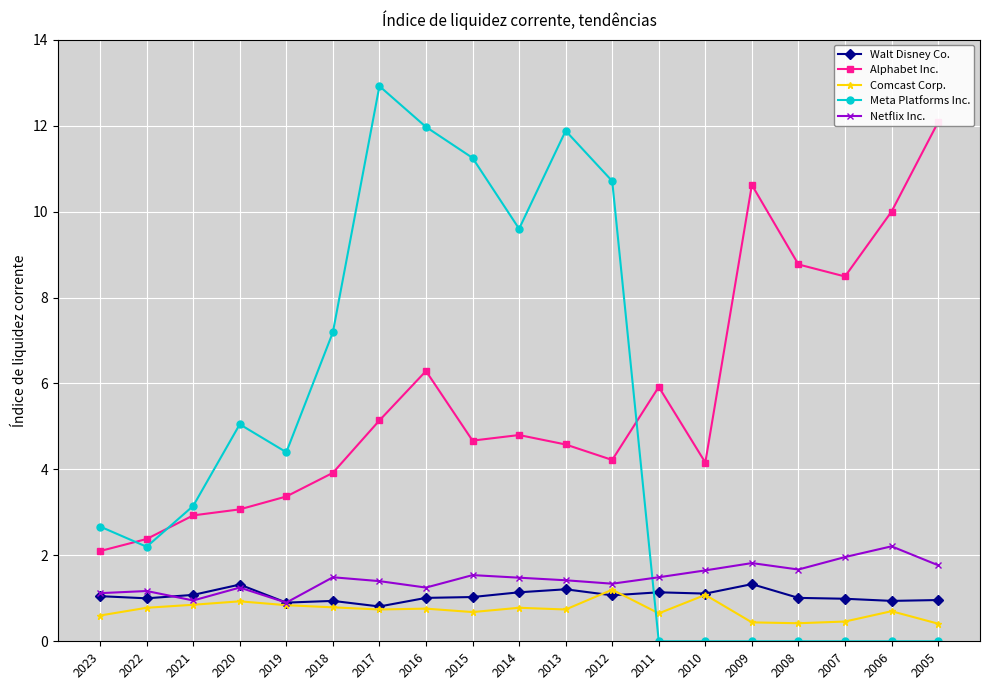

The Walt Disney Co. series shows 1.0 at 2022. True or false?

True